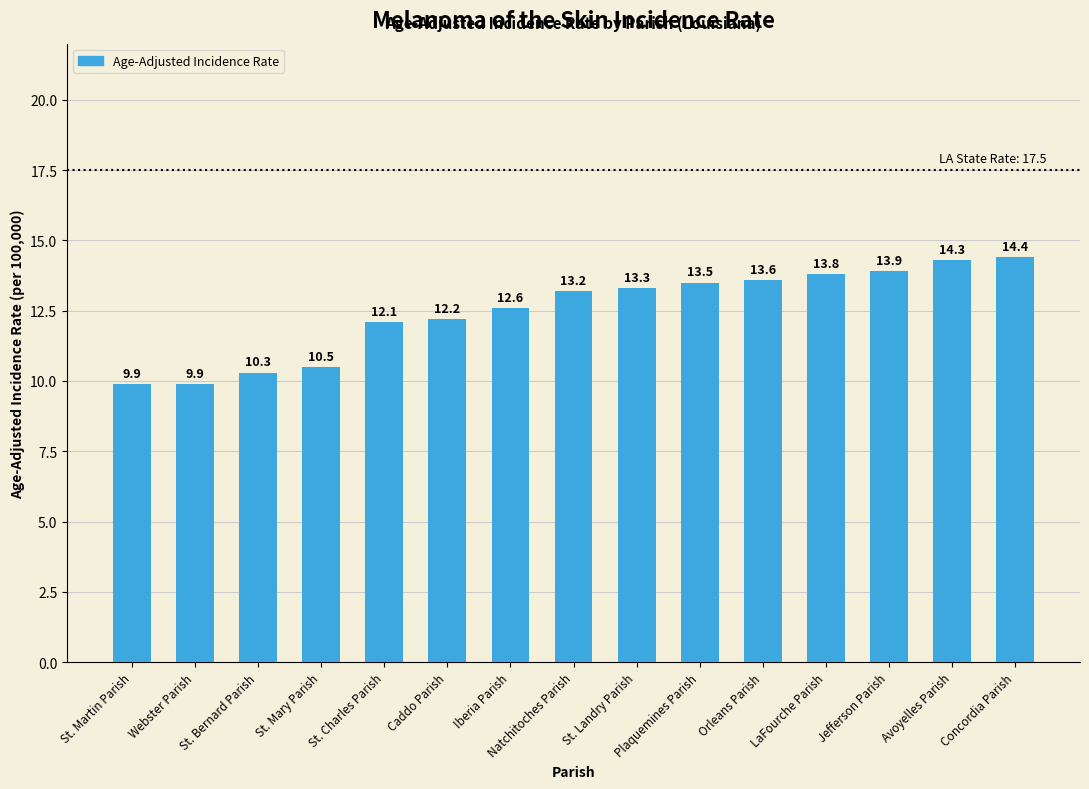

The chart shows a value of 9.1 at St. Landry Parish. True or false?

False